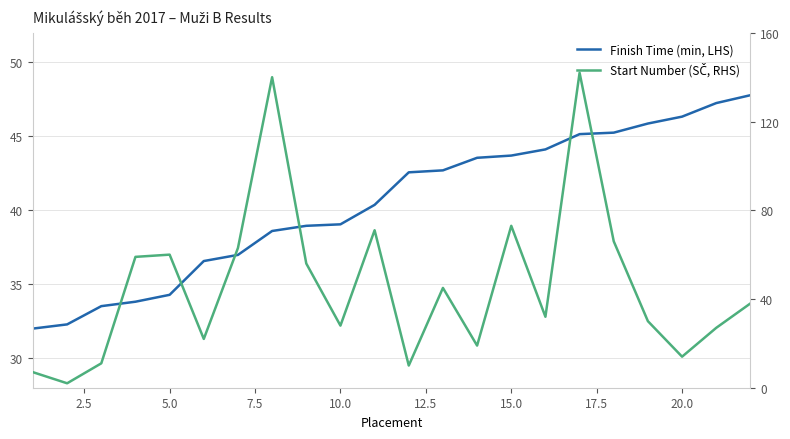

How many data points does each series have?

22